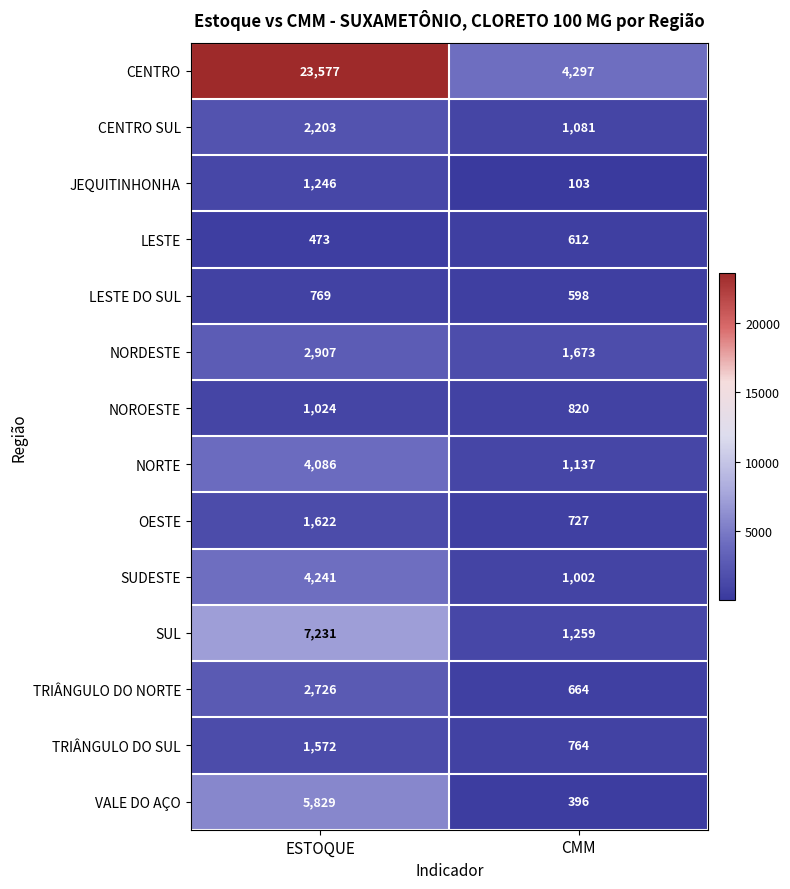

Which series has the largest range (max minus min)?

CENTRO